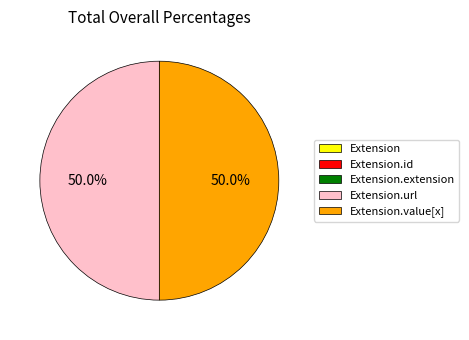

Count the number of slices in the pie.

5